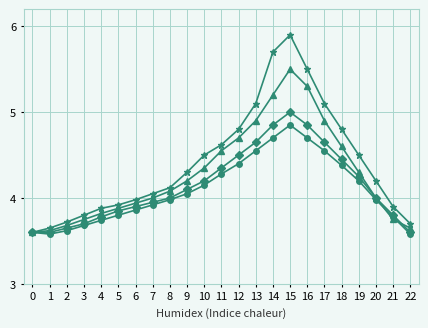

How many series are shown in this chart?

4